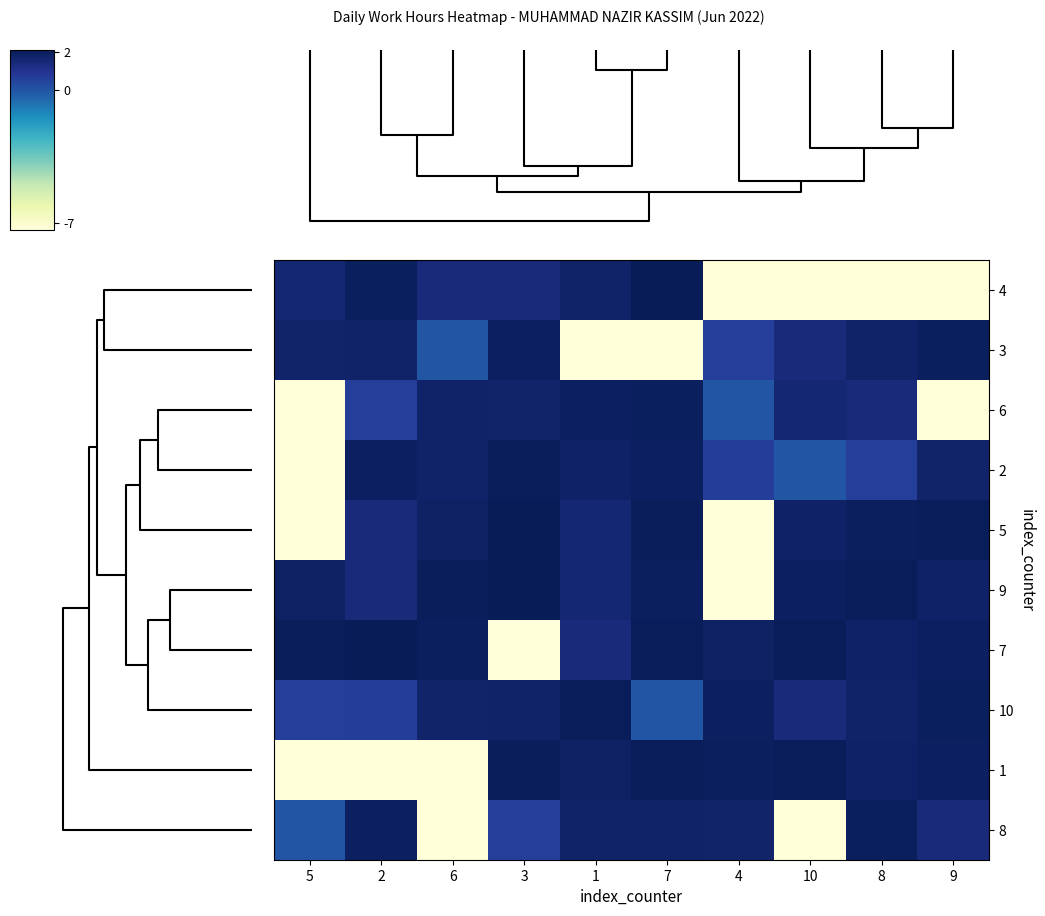

Reading left to right, what are all the values shown in this chart?

4: 5=1.6	2=2.0	6=1.4	3=1.4	1=1.8	7=2.1	4=-7.3	10=-7.3	8=-7.3	9=-7.3
3: 5=1.7	2=1.8	6=-0.0	3=1.9	1=-7.3	7=-7.3	4=0.6	10=1.4	8=1.8	9=2.0
6: 5=-7.3	2=0.6	6=1.8	3=1.7	1=1.9	7=2.0	4=-0.0	10=1.6	8=1.4	9=-7.3
2: 5=-7.3	2=1.9	6=1.8	3=2.1	1=1.8	7=1.9	4=0.7	10=-0.0	8=0.6	9=1.7
5: 5=-7.3	2=1.4	6=1.9	3=2.1	1=1.6	7=2.0	4=-7.3	10=1.8	8=2.0	9=2.1
9: 5=1.9	2=1.4	6=2.0	3=2.1	1=1.6	7=2.0	4=-7.3	10=1.9	8=2.1	9=1.8
7: 5=2.0	2=2.1	6=2.0	3=-7.3	1=1.4	7=2.1	4=1.9	10=2.1	8=1.8	9=1.9
10: 5=0.6	2=0.7	6=1.7	3=1.8	1=2.1	7=-0.0	4=1.9	10=1.4	8=1.8	9=2.0
1: 5=-7.3	2=-7.3	6=-7.3	3=2.0	1=1.9	7=2.1	4=2.0	10=2.1	8=1.8	9=1.9
8: 5=-0.0	2=1.9	6=-7.3	3=0.6	1=1.8	7=1.8	4=1.7	10=-7.3	8=2.0	9=1.4